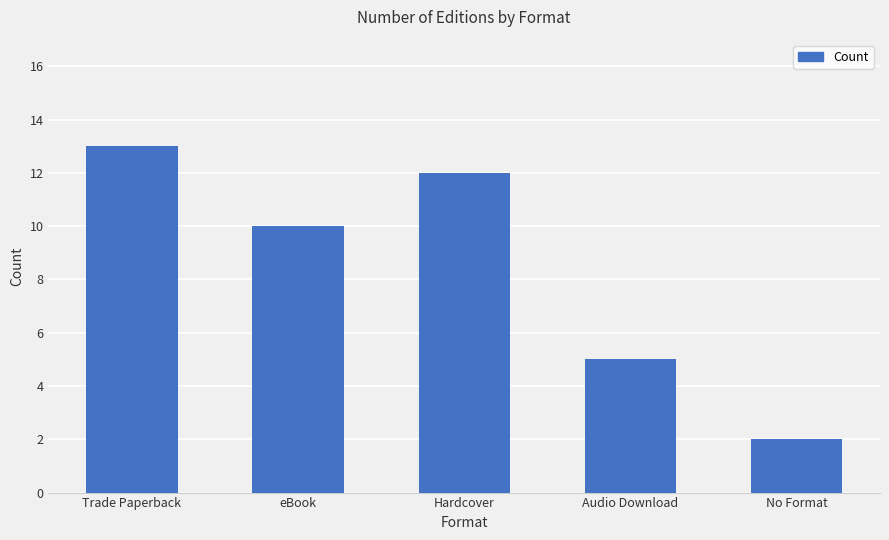

True or false: the data shows 2 at No Format.

True